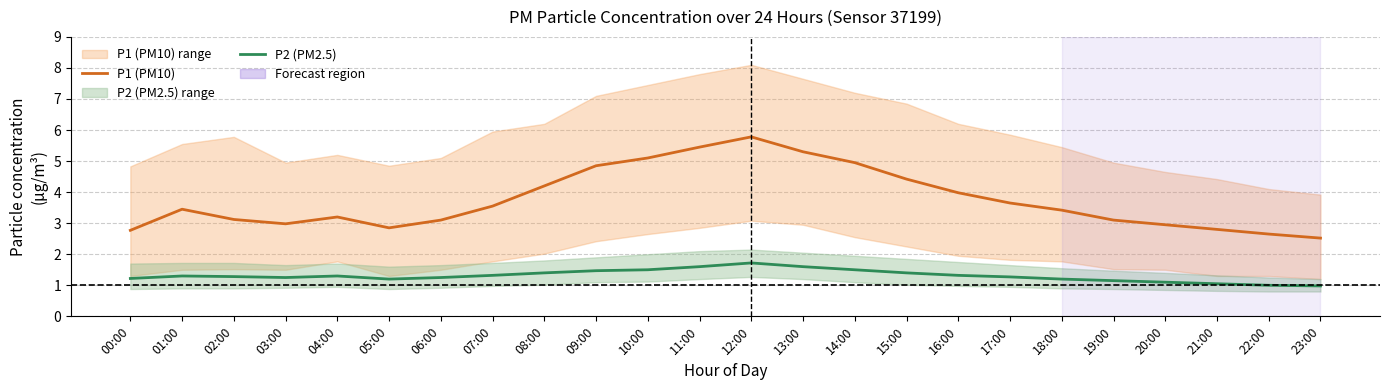

Which series changed the most between 03:00 and 17:00?

P1 (PM10)